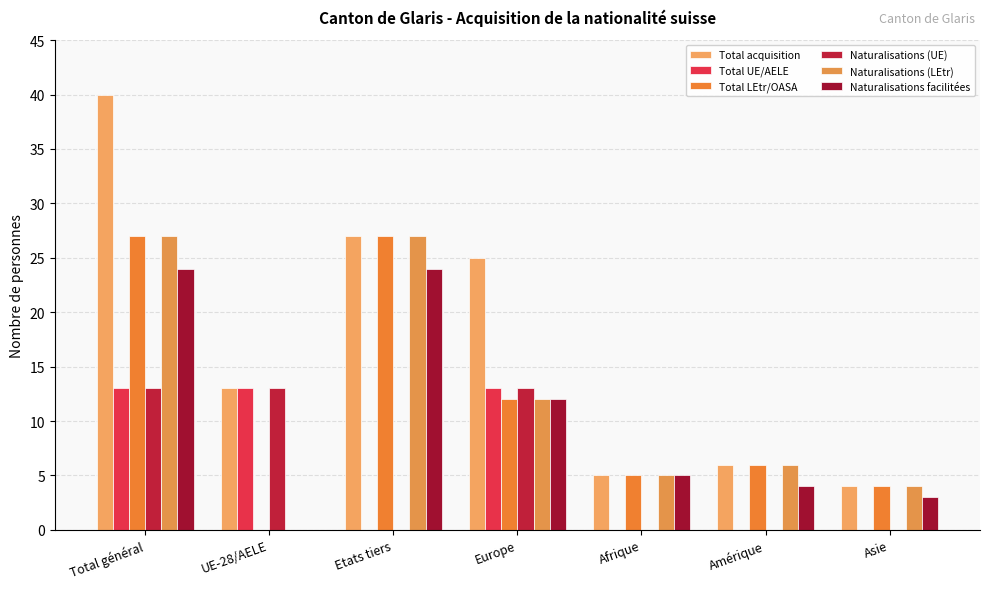

The value of Total LEtr/OASA at Afrique is 5. True or false?

True